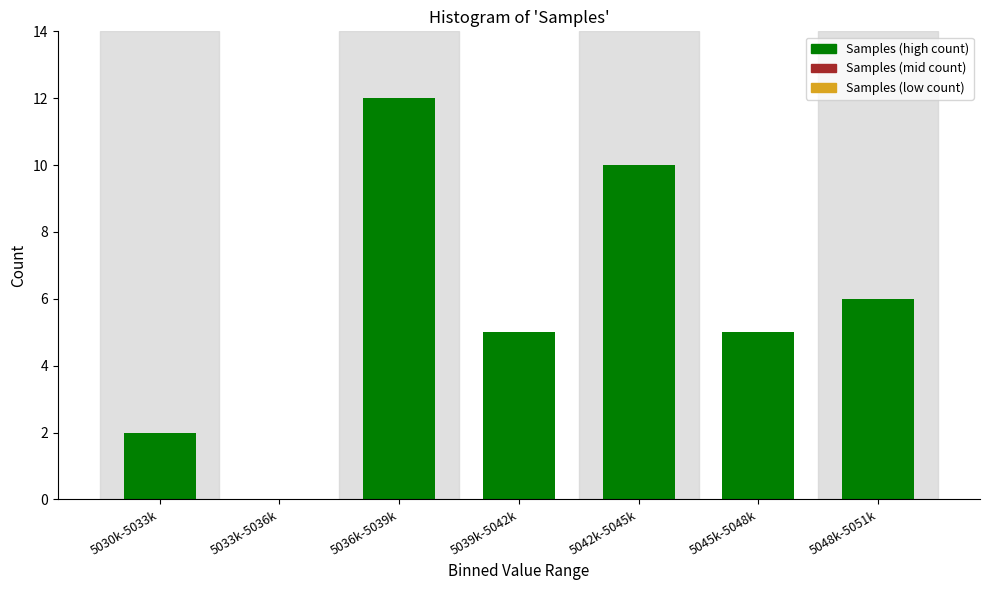

Reading right to left, transcribe all the data shown in this chart.

5048k-5051k=6	5045k-5048k=5	5042k-5045k=10	5039k-5042k=5	5036k-5039k=12	5033k-5036k=0	5030k-5033k=2